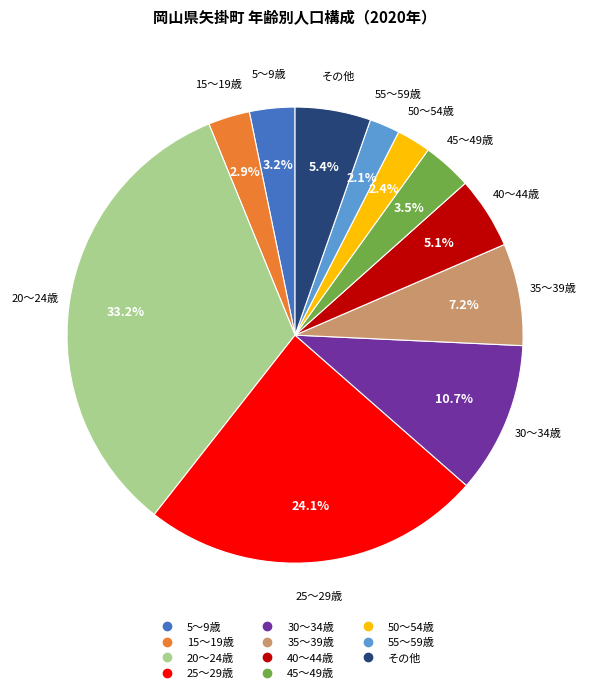

Does any single category account for the majority?

No